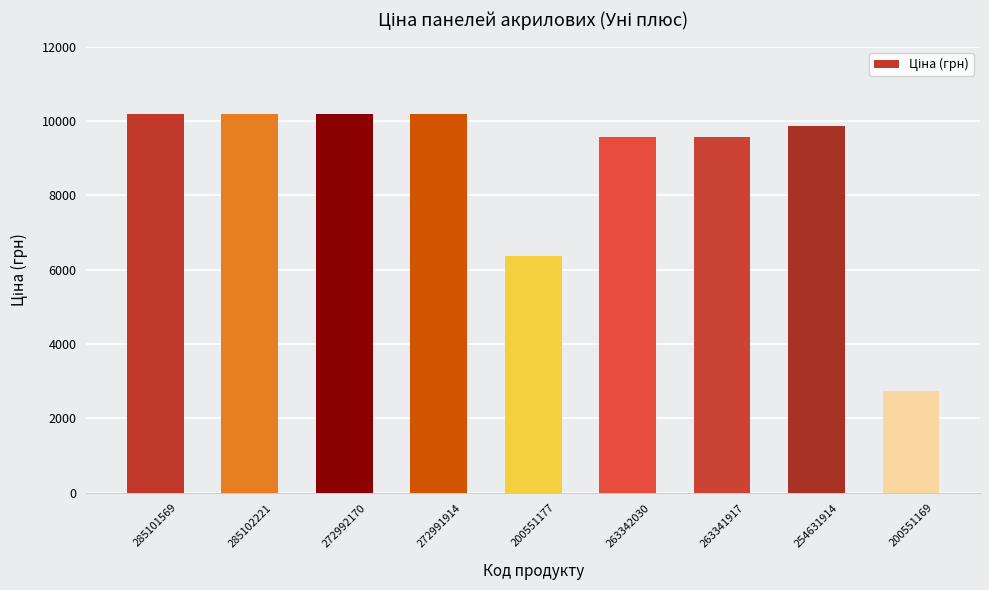

The chart shows a value of 15302.3 at 263341917. True or false?

False